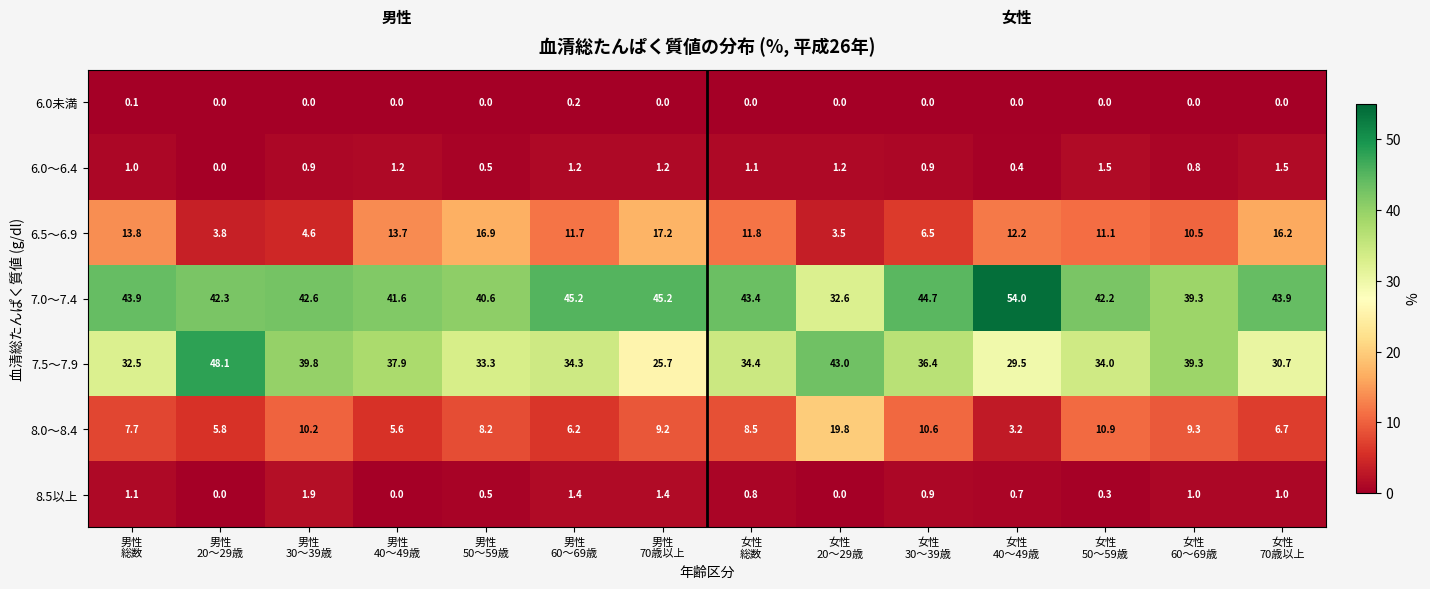

Which series has the largest total across all categories?

7.0～7.4